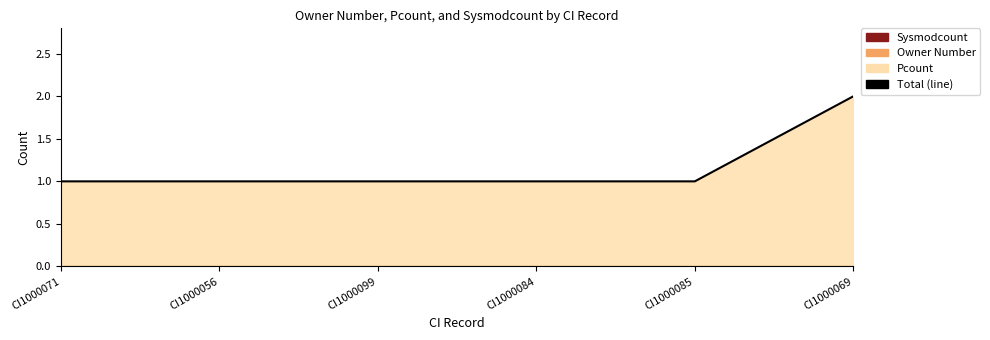

Is it true that the value at CI1000069 is 4?

False